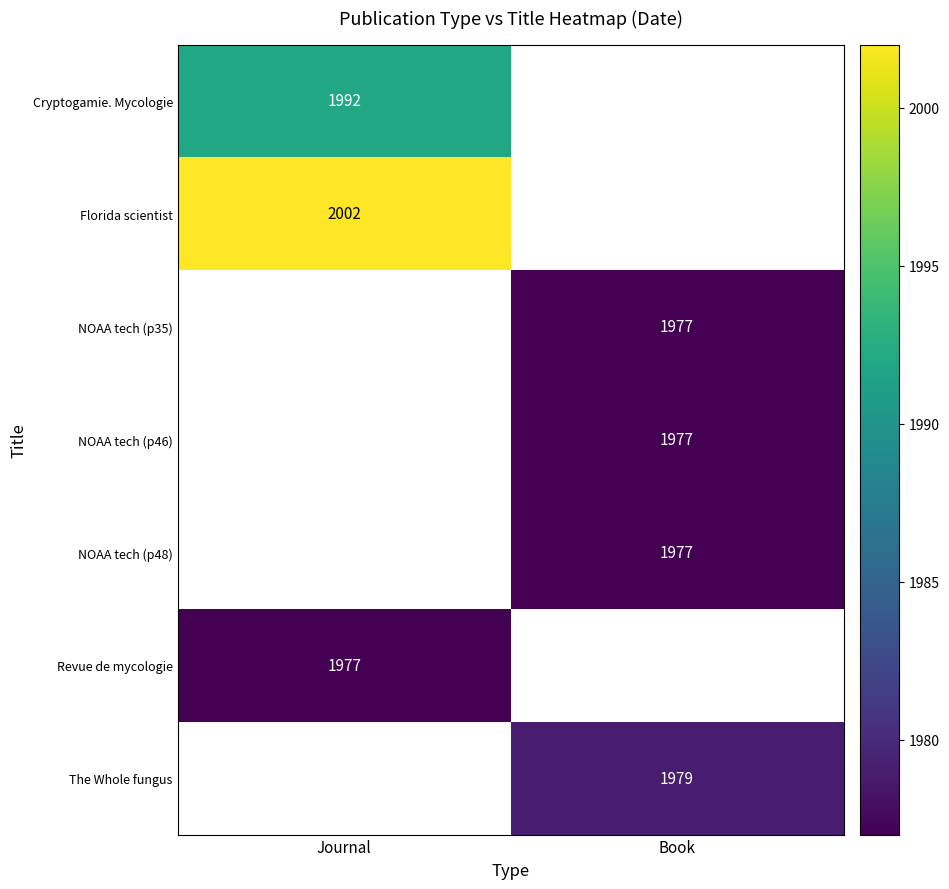

True or false: The Whole fungus has a value of 1010 at Book.

False